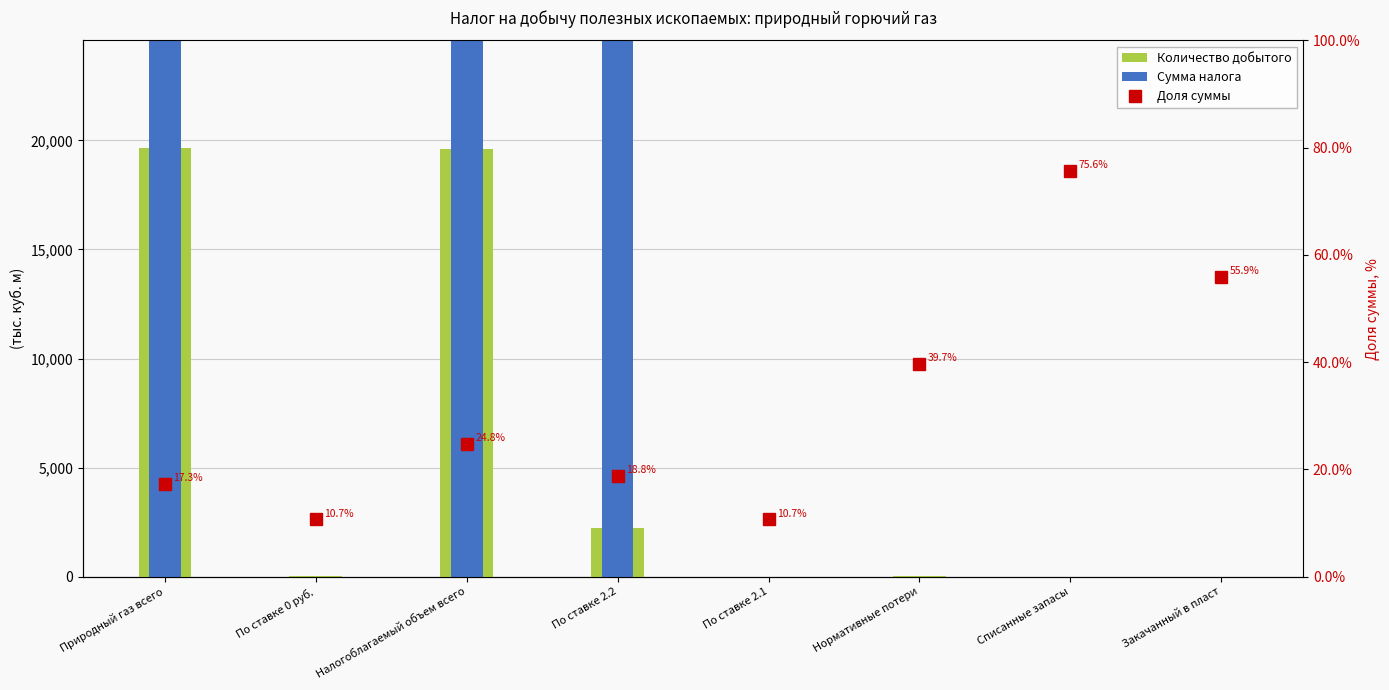

Which series has the largest total across all categories?

Сумма налога